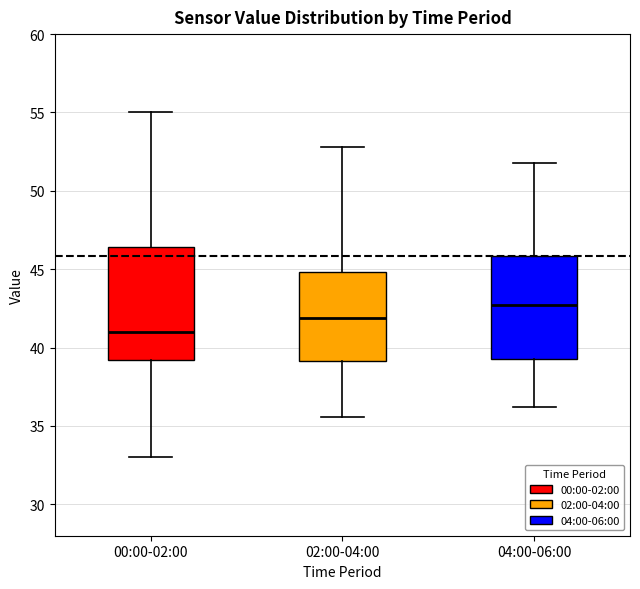

Reading left to right, transcribe this box plot: for each box, give where its median line is, the range the box spans, and where its two whiskers end, as read against the y-axis. The values are not printed on the chart, so give them approximately, as read against the axis.

00:00-02:00: median 41.0, box 39.0 to 46.5, whiskers 33.0 to 55.0
02:00-04:00: median 42.0, box 39.0 to 45.0, whiskers 35.5 to 53.0
04:00-06:00: median 42.5, box 39.5 to 46.0, whiskers 36.0 to 52.0